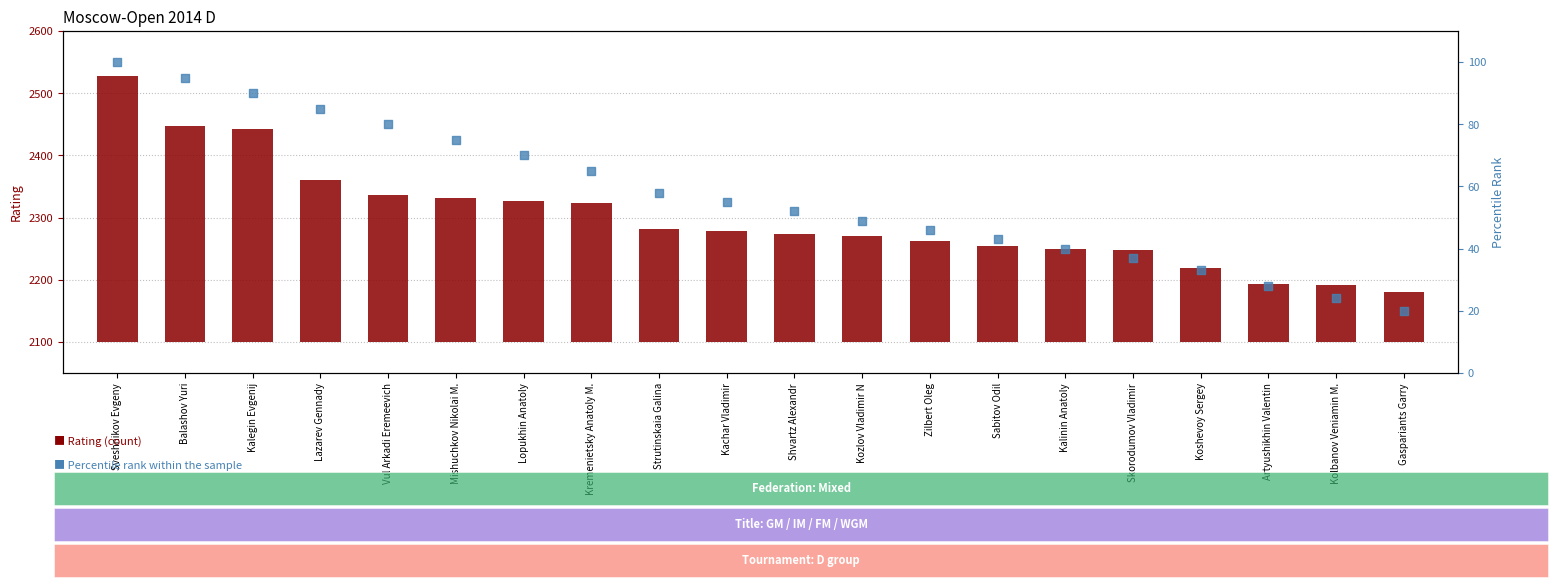

Which series contains the highest Y value?

Rating (count)